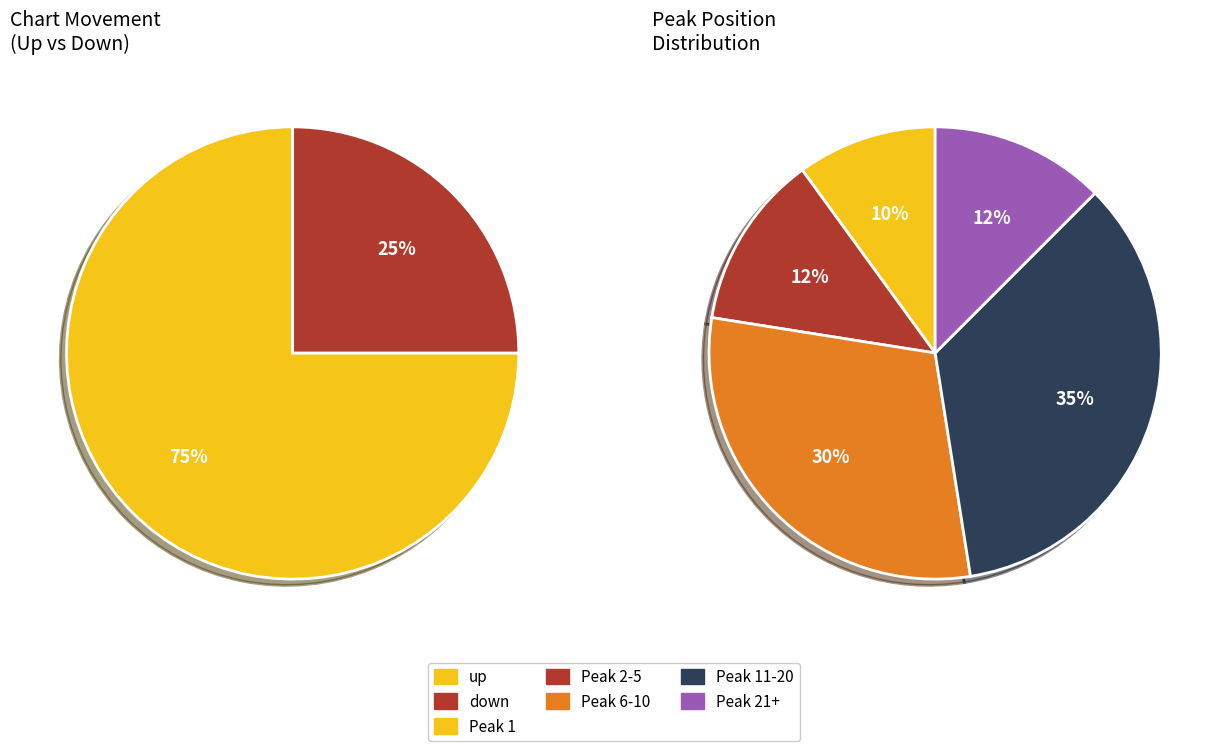

What percentage is the up slice, to the nearest percent?

75%